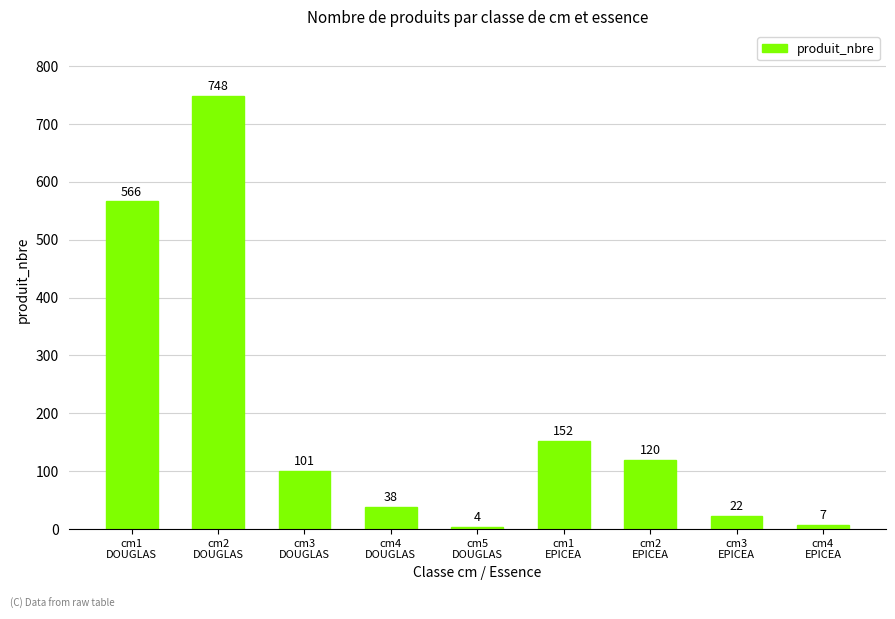

What is the difference between the maximum and minimum values?

744